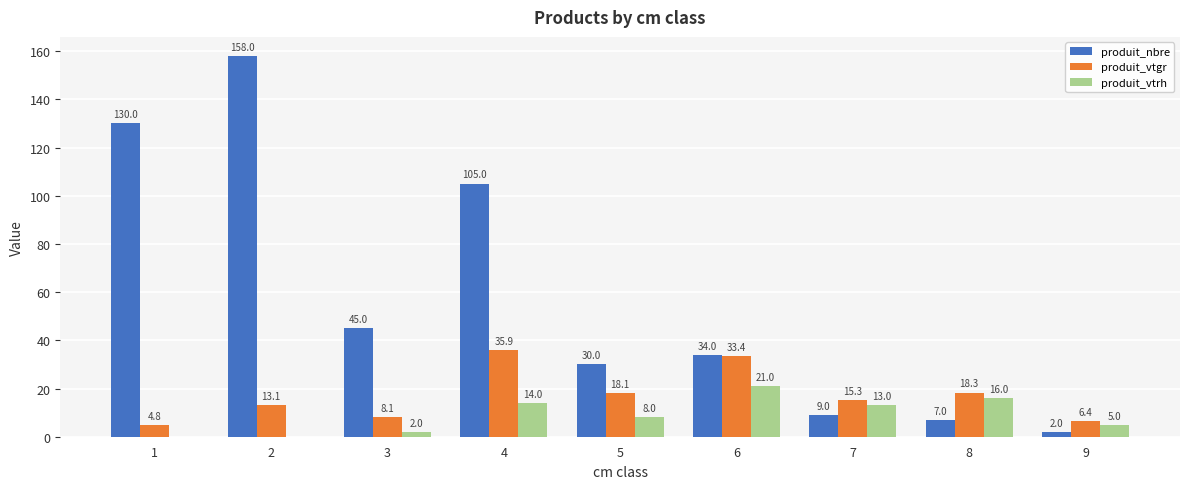

Which series changed the most between 5 and 9?

produit_nbre